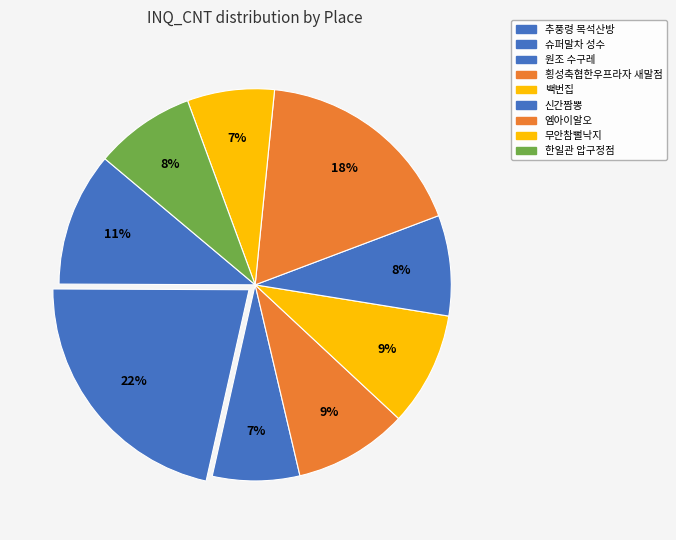

Count the number of slices in the pie.

9